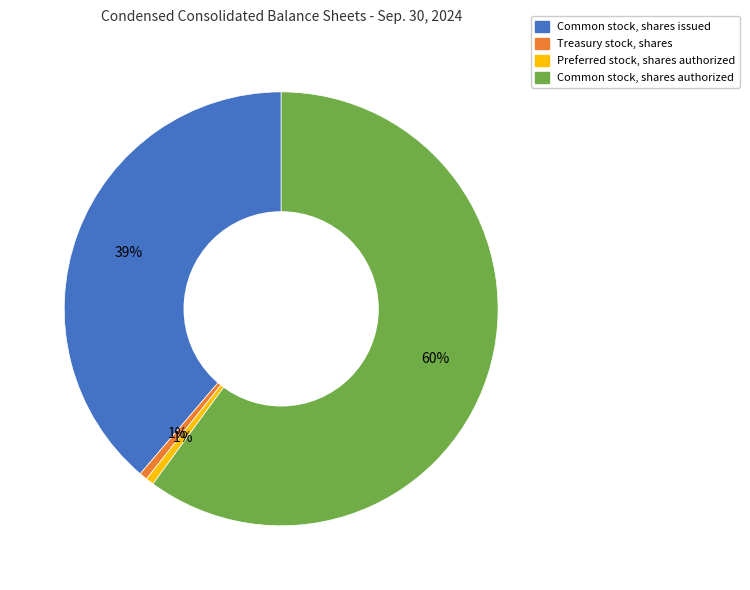

To the nearest percent, what is the average slice percentage?

25%